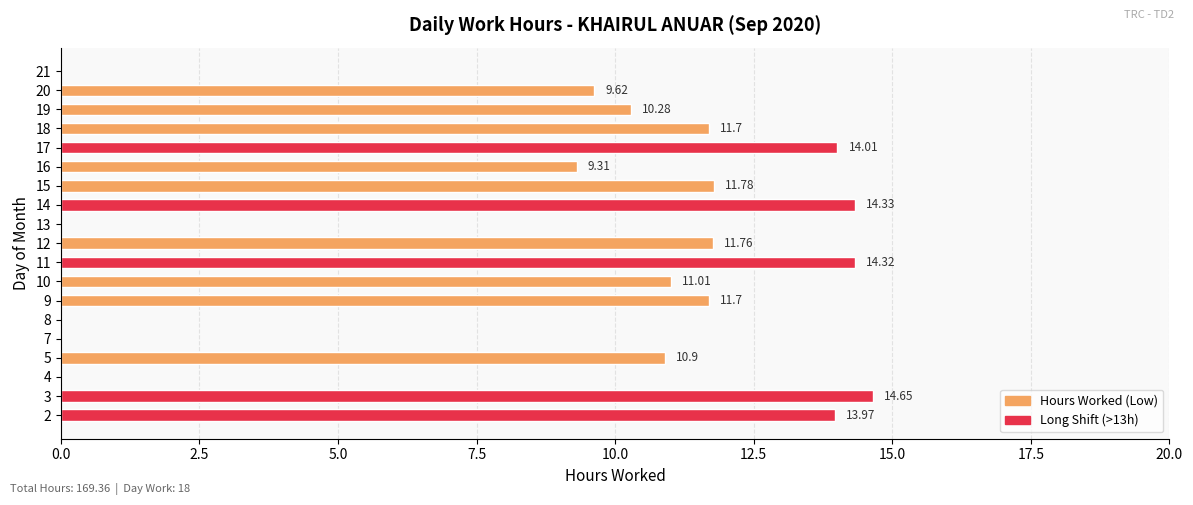

What is the change in value from 11 to 16?

-5.0